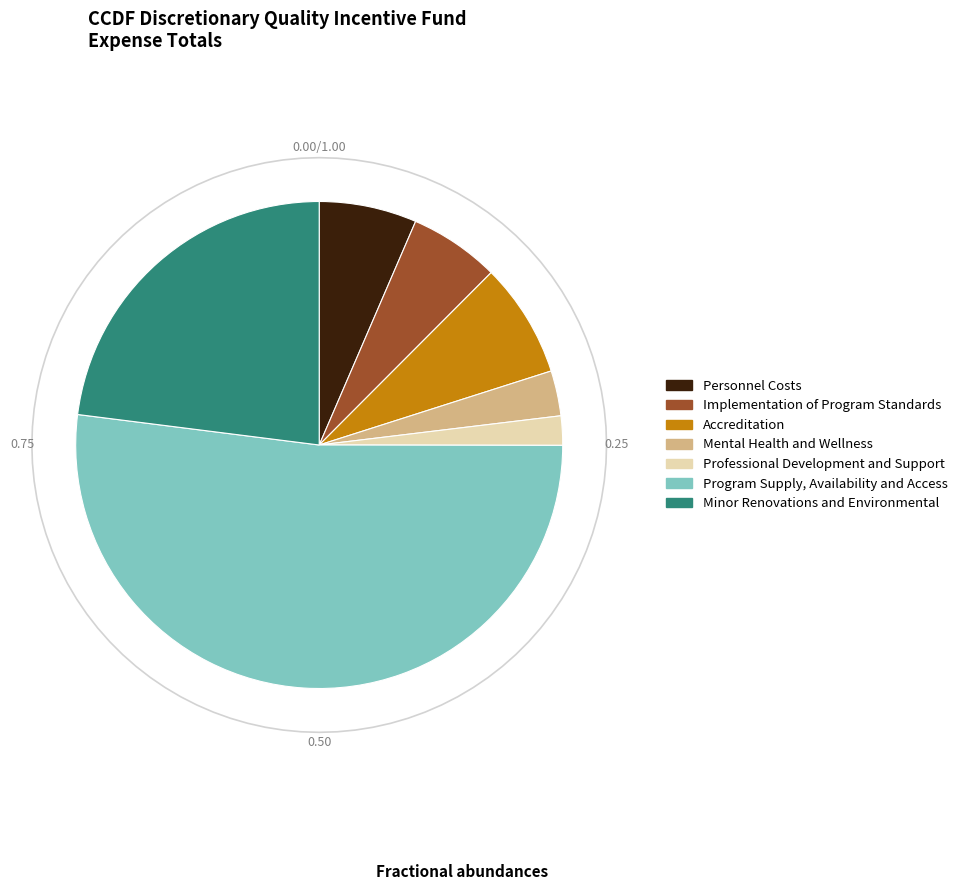

How many slices are in this pie chart?

7